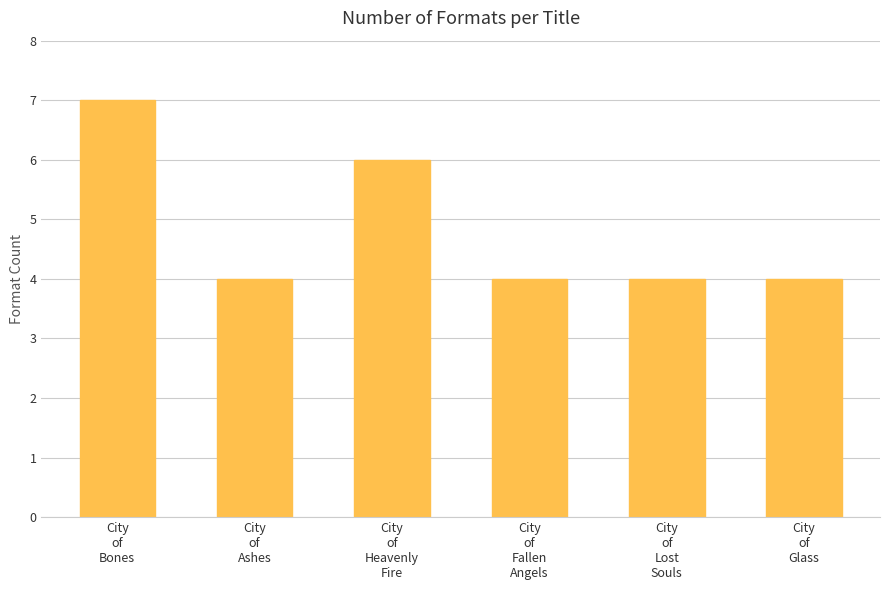

What is the value of the 1st bar from the left?

7